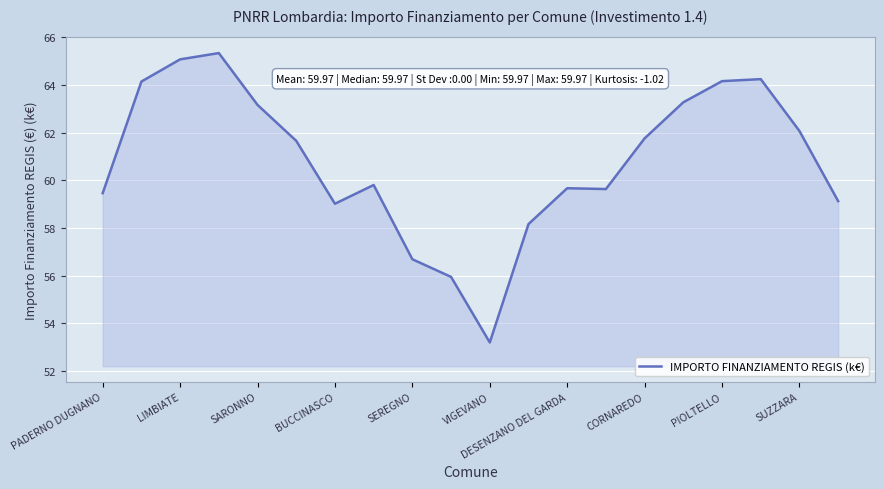

What is the difference between the maximum and minimum values?

12.1